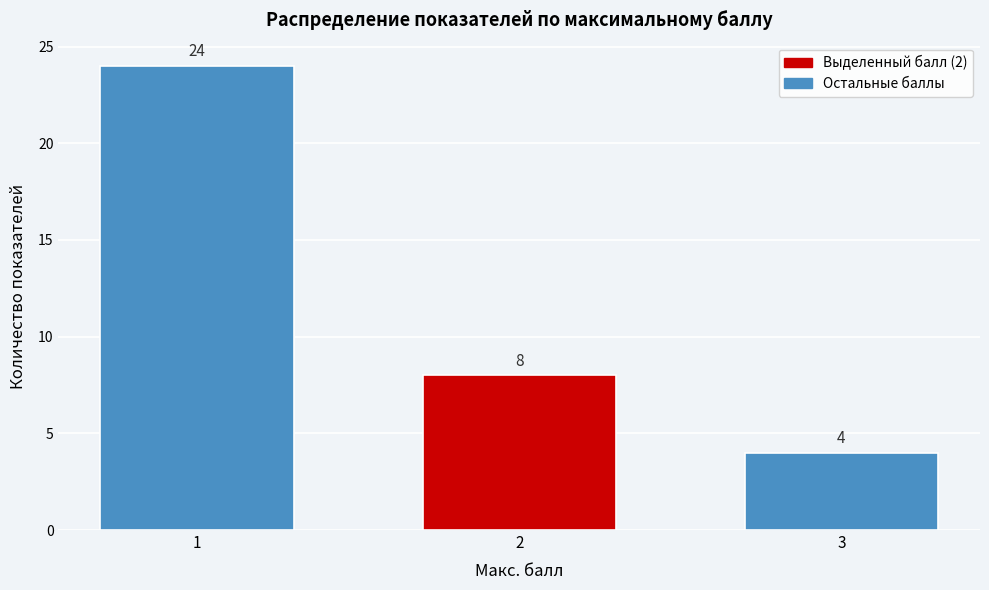

Reading left to right, what are all the values shown in this chart?

24	8	4